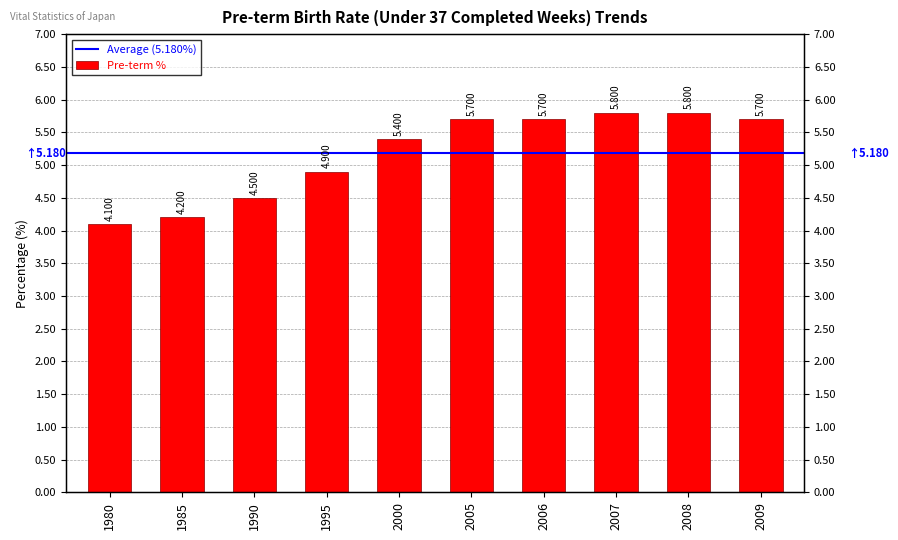

Reading right to left, extract all data points from this chart.

2009=5.7	2008=5.8	2007=5.8	2006=5.7	2005=5.7	2000=5.4	1995=4.9	1990=4.5	1985=4.2	1980=4.1